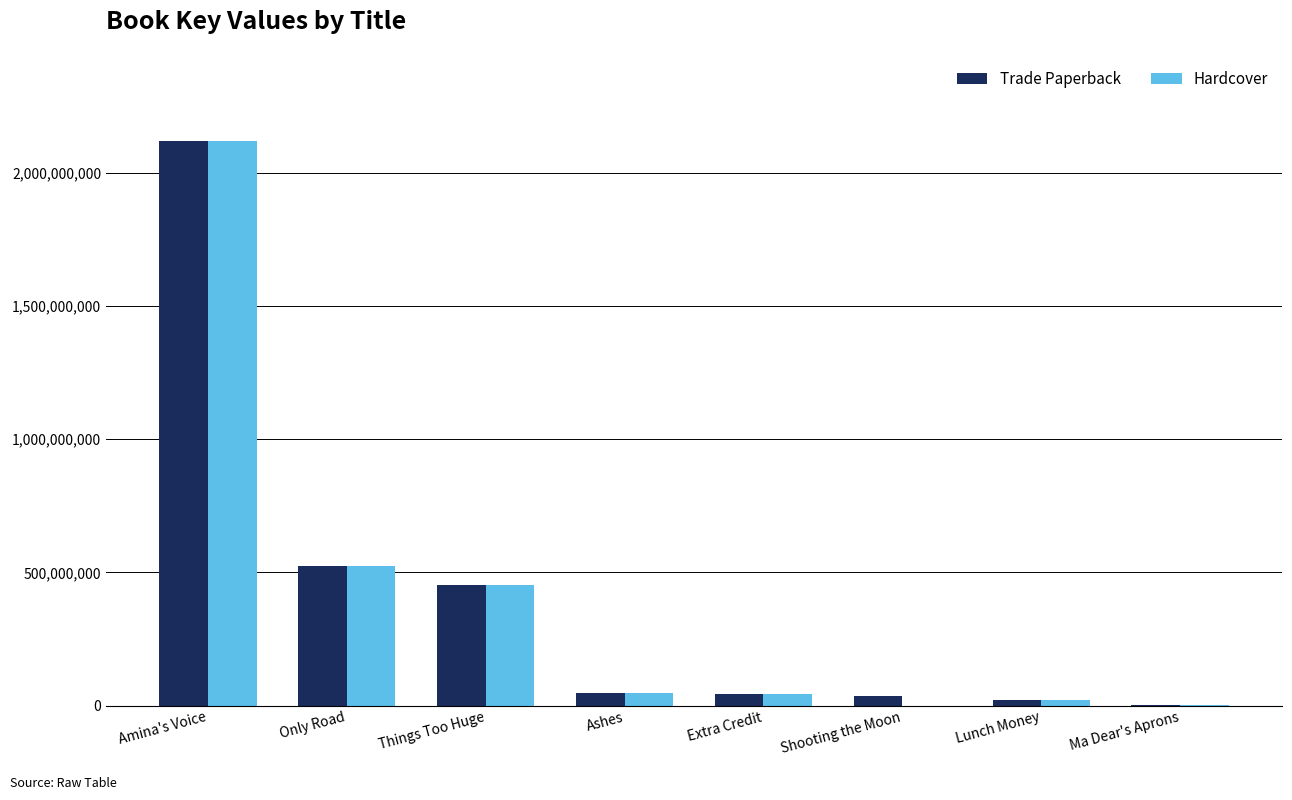

Which category has the highest value across all series?

Amina's Voice